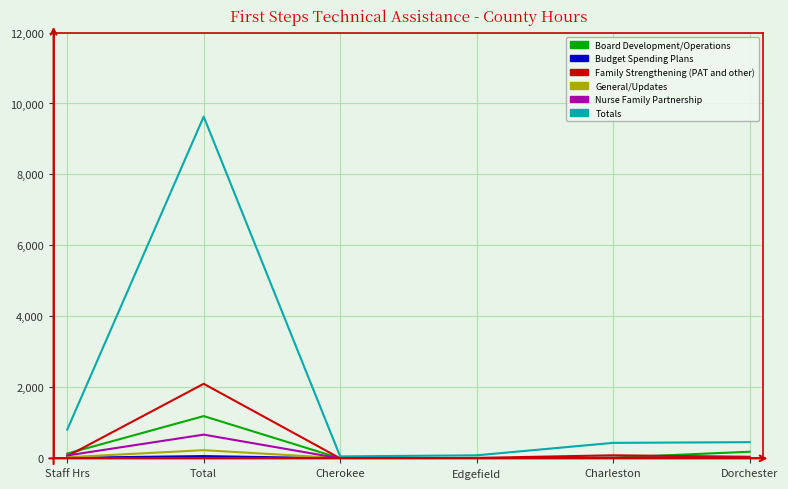

At which category is the sum across all series the highest?

Total